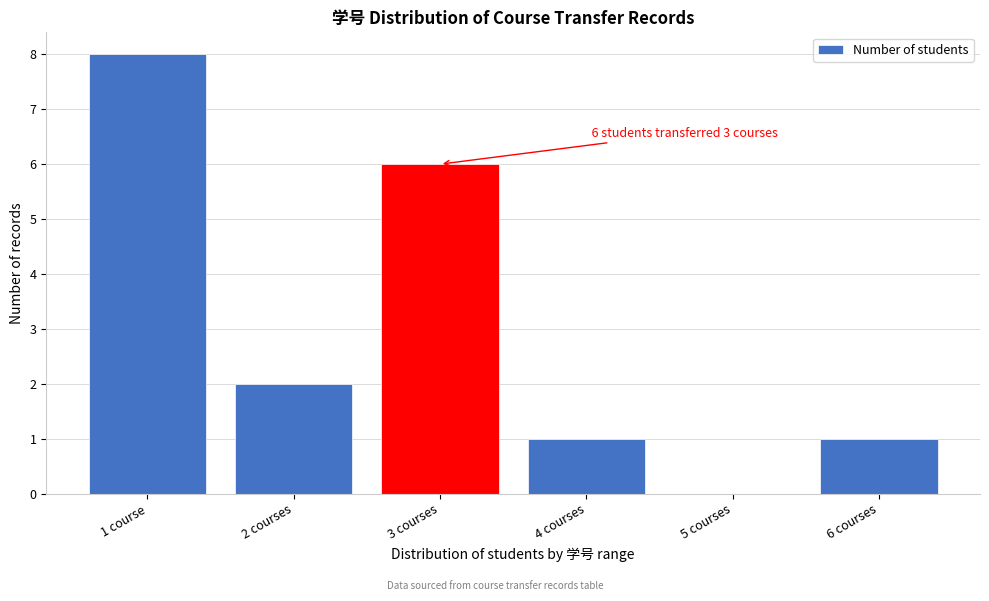

Reading right to left, extract all data points from this chart.

6 courses=1	5 courses=0	4 courses=1	3 courses=6	2 courses=2	1 course=8